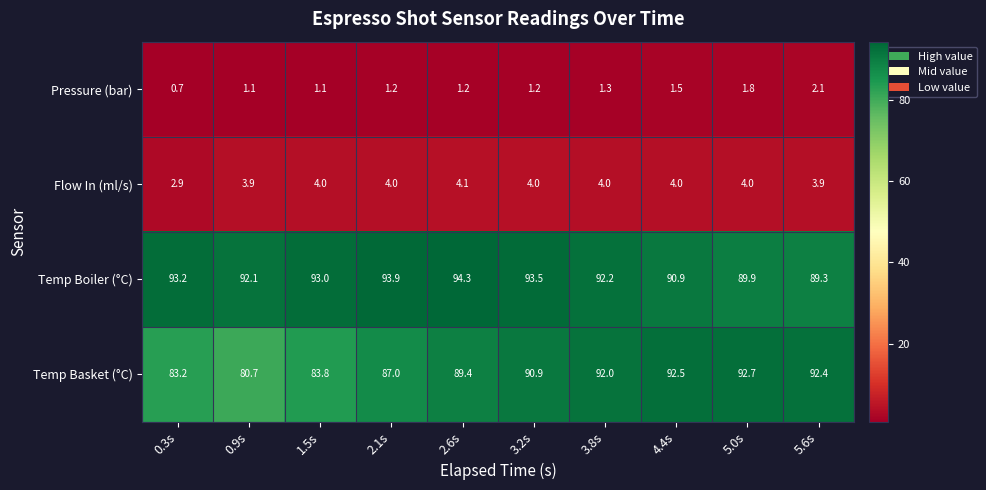

Which category has the highest value in the Temp Boiler (°C) series?

2.6s